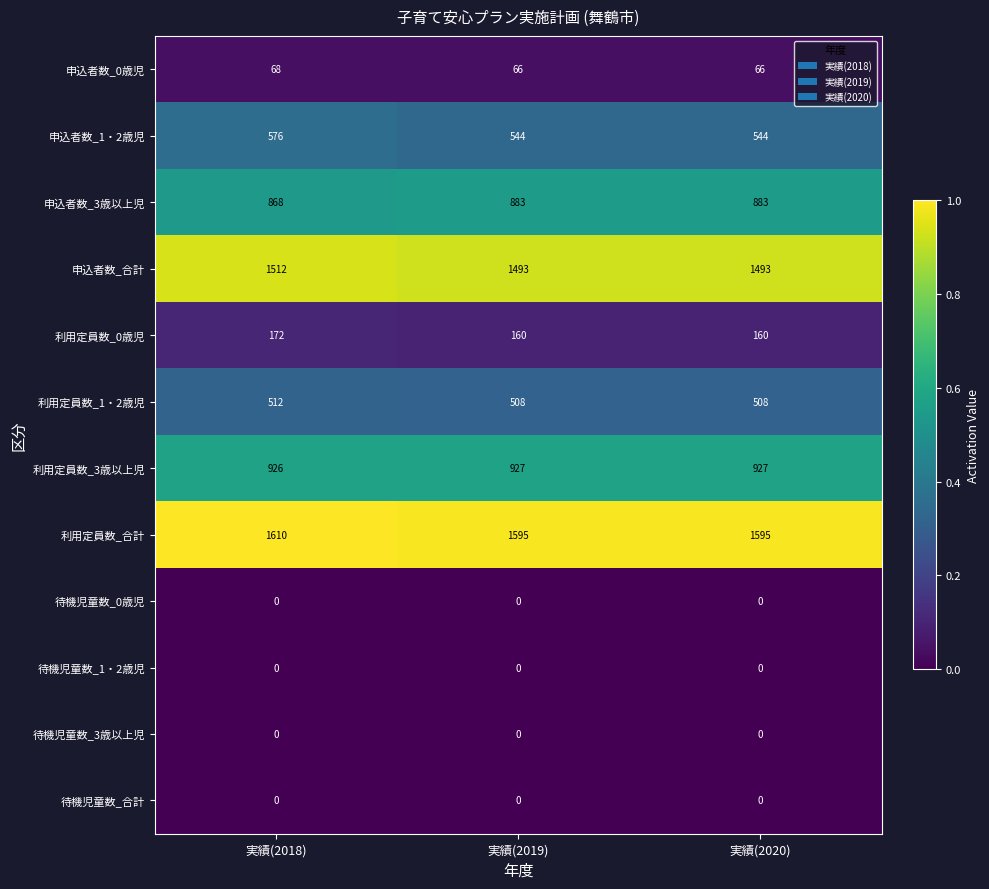

What is the spread (max minus min) of values at 実績(2018)?

1610